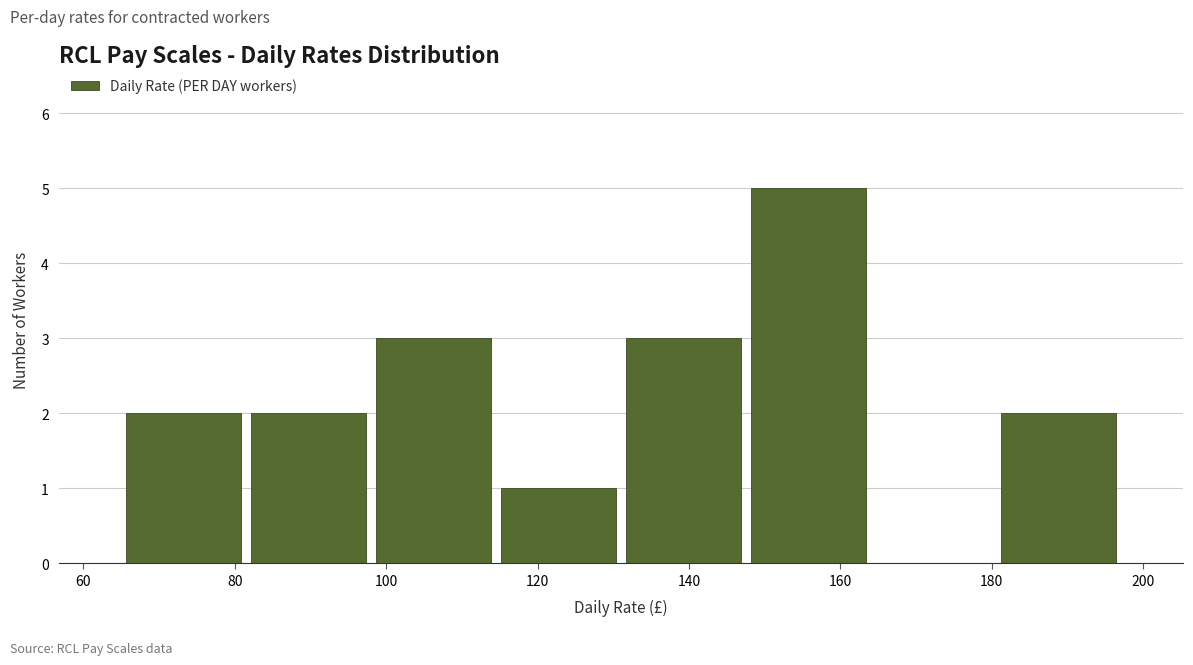

How tall is the bar that spans 131.0 to 147.5 on the x-axis? Neither the bar edges nor the heights are printed on the chart, so give them approximately, as read against the axes.

3